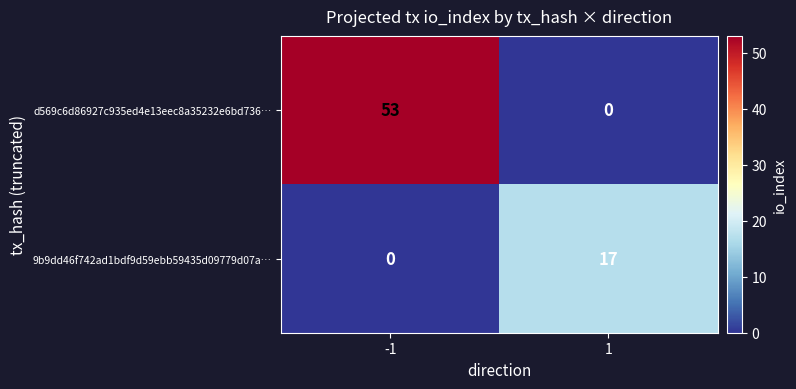

Reading left to right, extract all data points from this chart.

d569c6d86927c935ed4e13eec8a35232e6bd736…: 53	0
9b9dd46f742ad1bdf9d59ebb59435d09779d07a…: 0	17